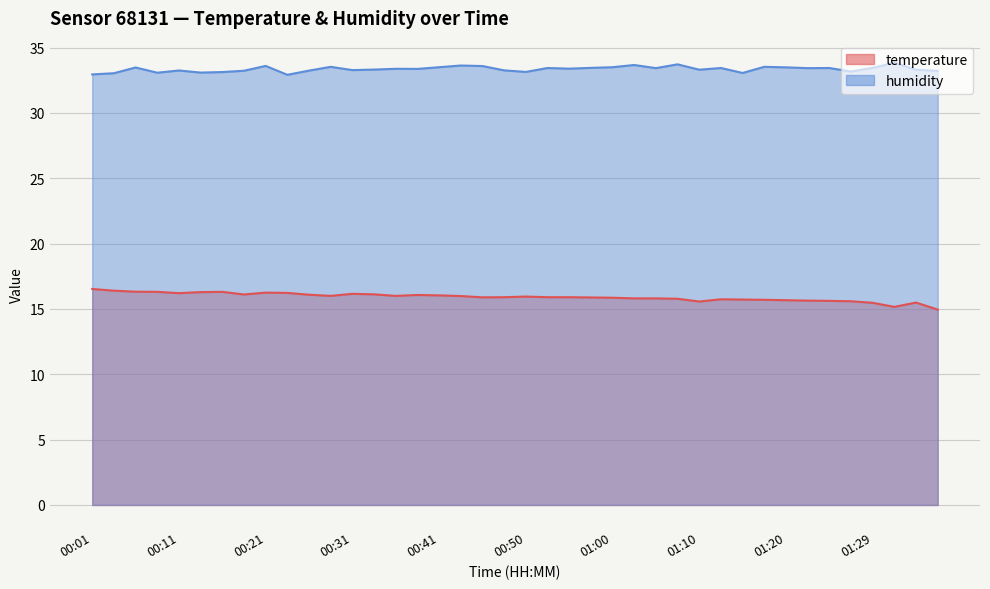

True or false: humidity and temperature intersect in this chart.

False